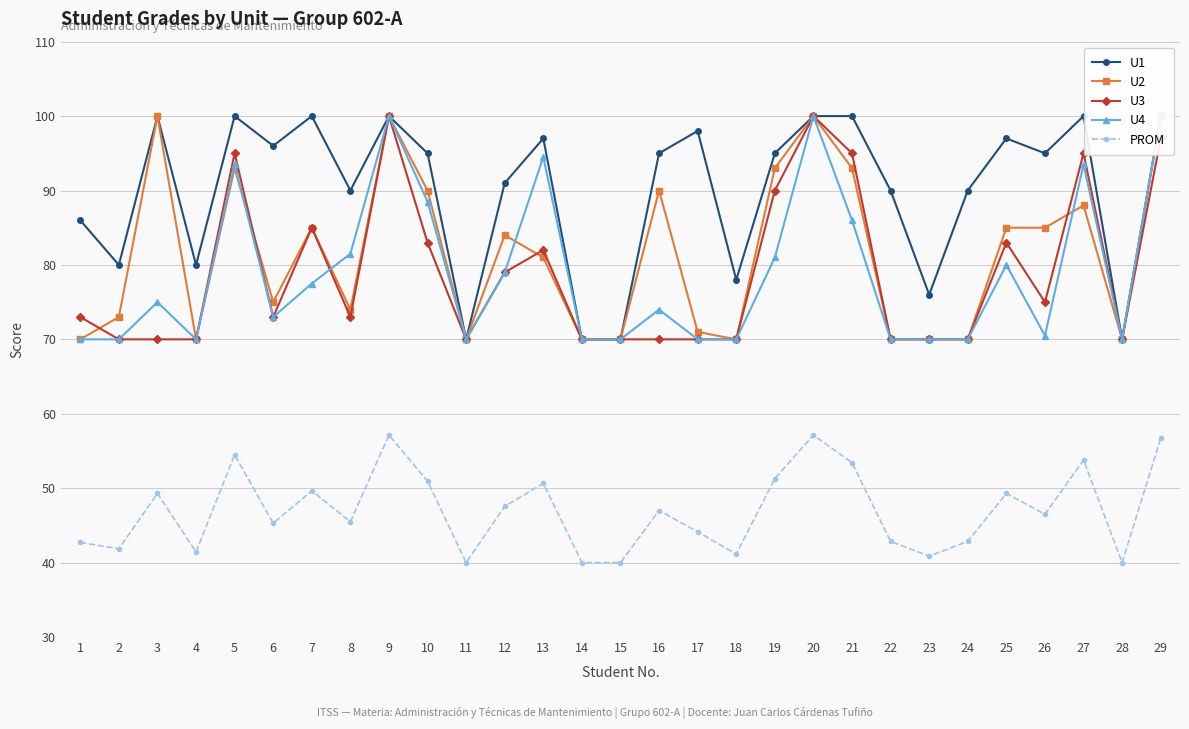

At which label does PROM reach its peak?

9